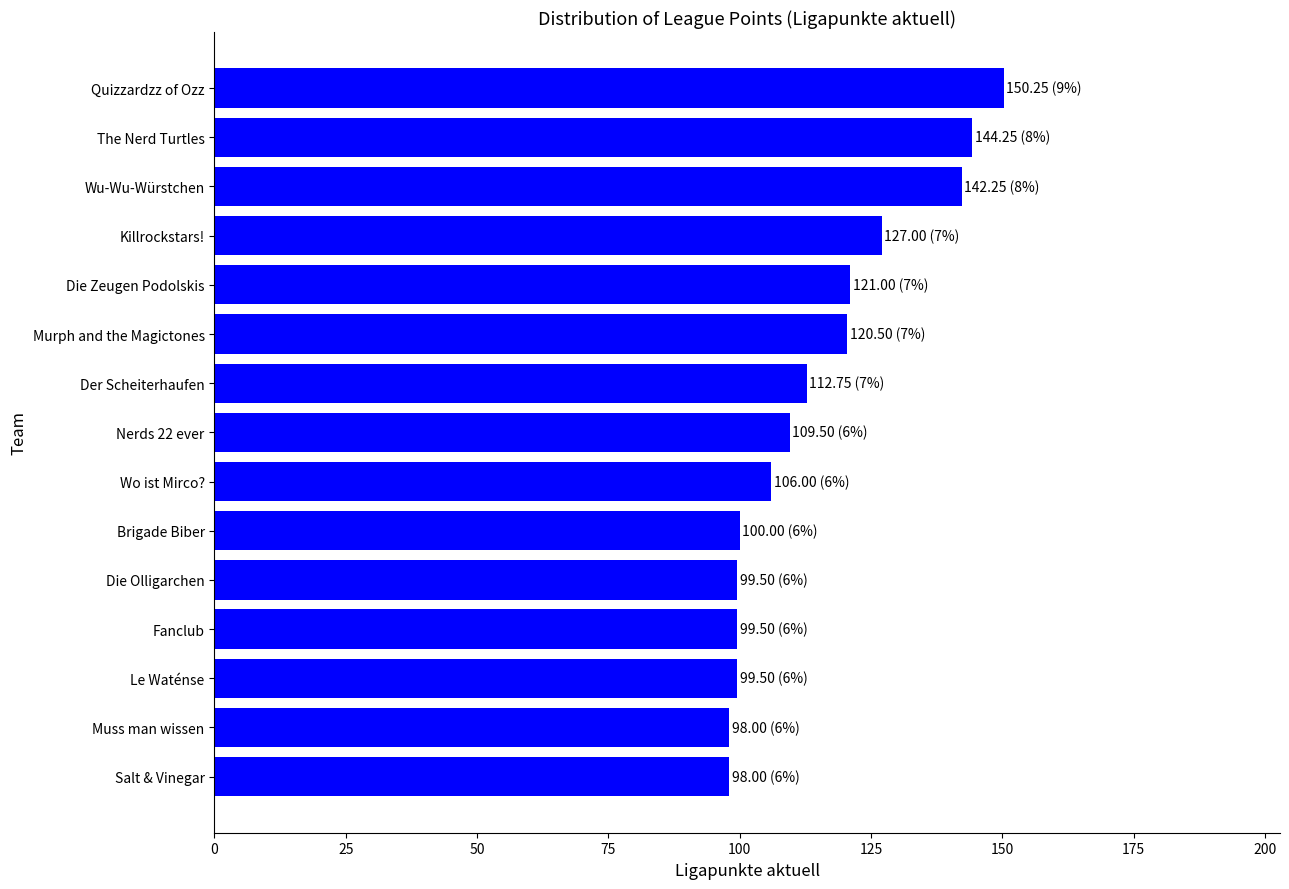

What is the sum of the values at Salt & Vinegar and Der Scheiterhaufen?

210.8